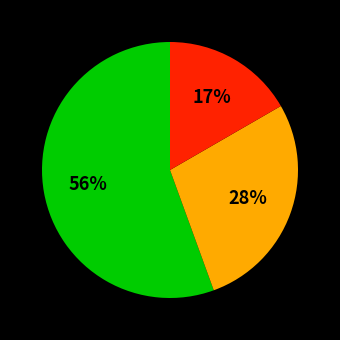

Is there a majority slice in this chart?

Yes